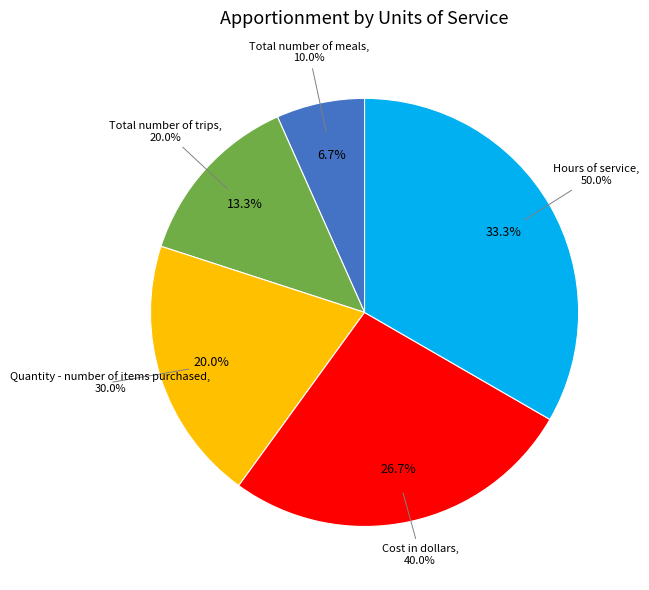

What portion of the pie excludes Total number of trips?

86.7%